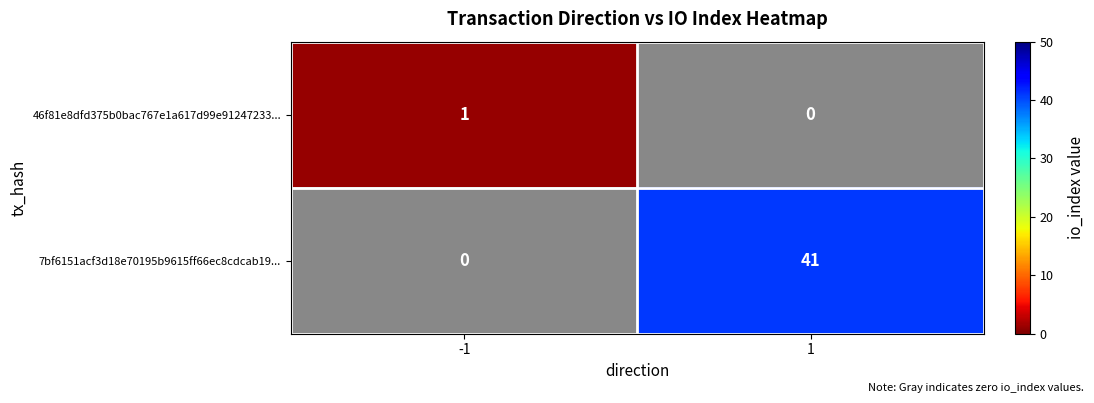

What is the difference between the 7bf6151acf3d18e70195b9615ff66ec8cdcab19... values at -1 and 1?

41